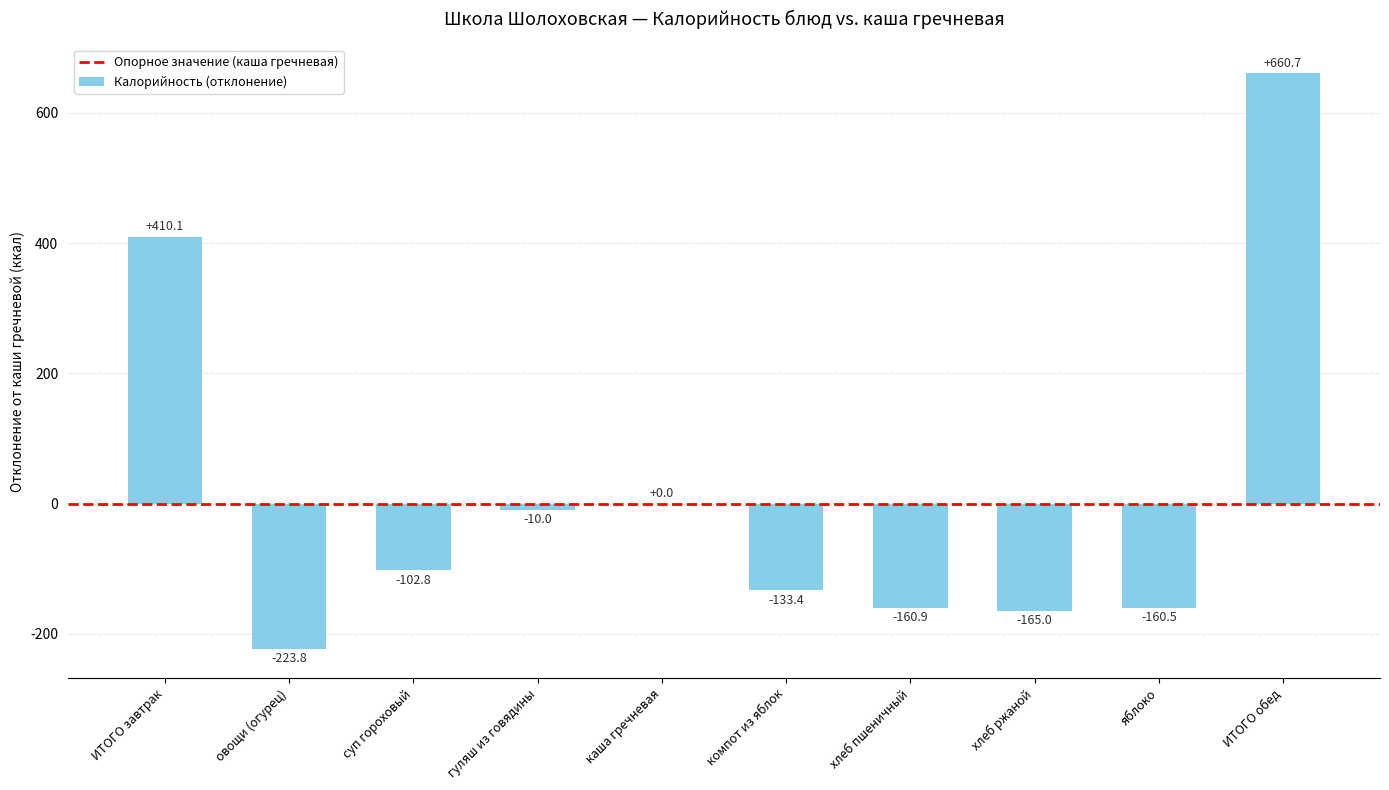

What is the maximum value shown in the chart?

660.7